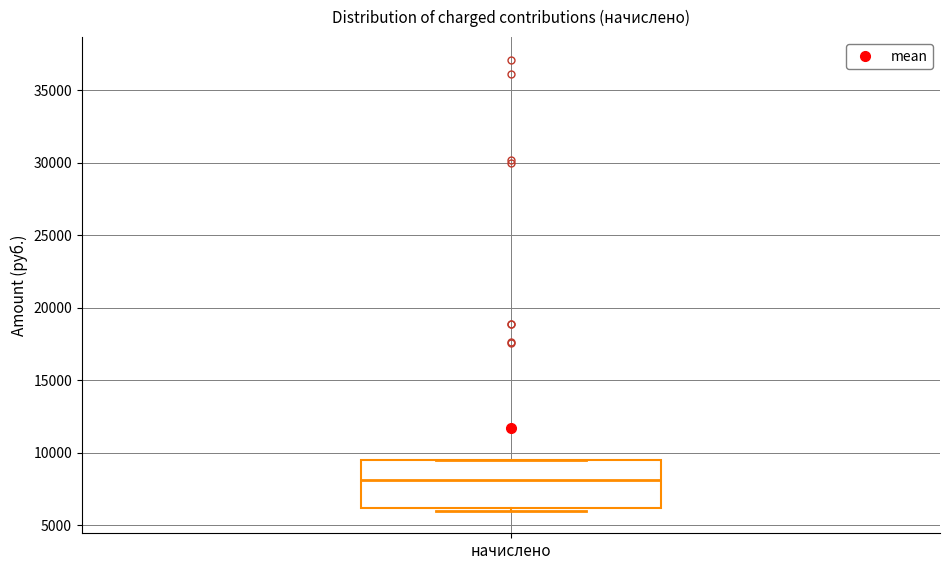

Where is the upper edge of the box for начислено on the y-axis? The values are not printed on the chart, so give them approximately, as read against the axis.

9500